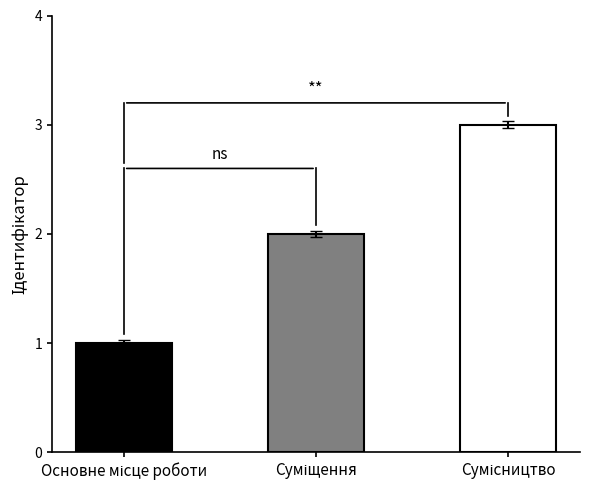

What is the maximum value shown in the chart?

3